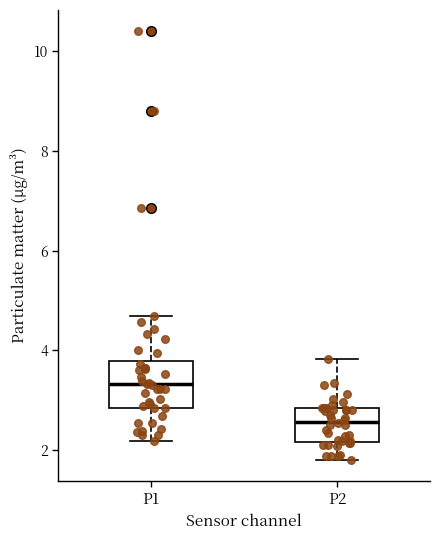

Reading left to right, transcribe this box plot: for each box, give where its median line is, the range the box spans, and where its two whiskers end, as read against the y-axis. The values are not printed on the chart, so give them approximately, as read against the axis.

P1: median 3.4, box 2.8 to 3.8, whiskers 2.2 to 4.6
P2: median 2.6, box 2.2 to 2.8, whiskers 1.8 to 3.8